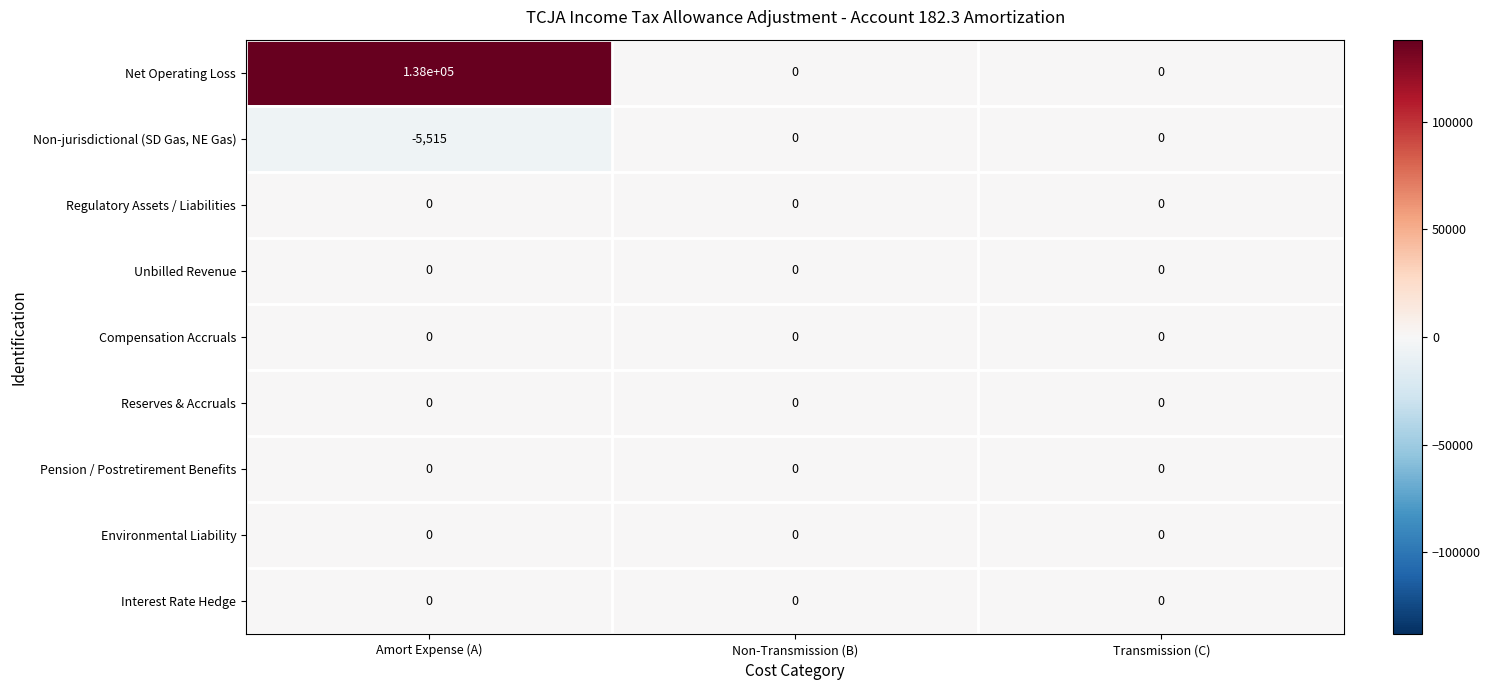

Which series has the largest range (max minus min)?

Net Operating Loss